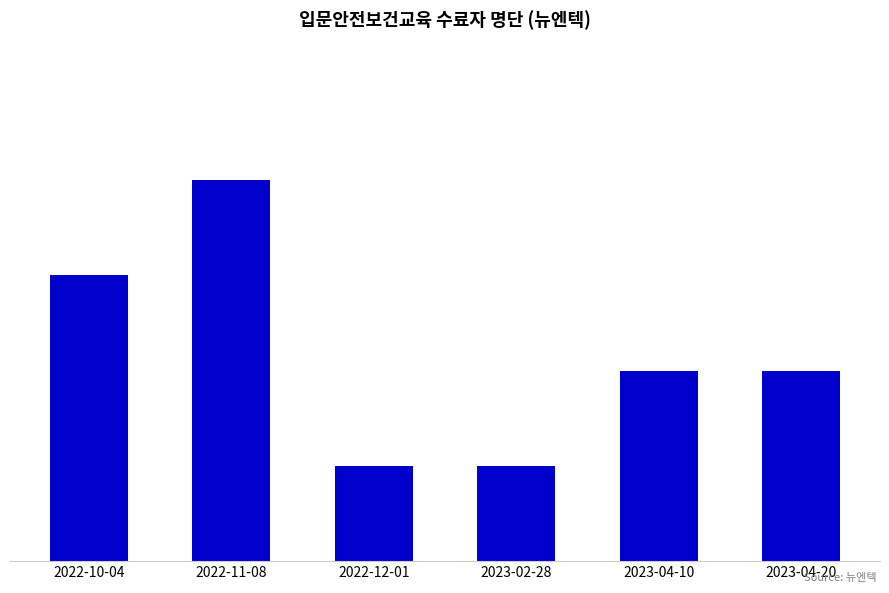

Which label corresponds to the largest value in the chart?

2022-11-08